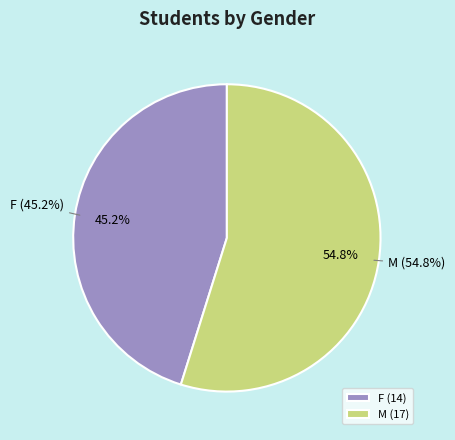

Which slice represents more than half of the pie?

M